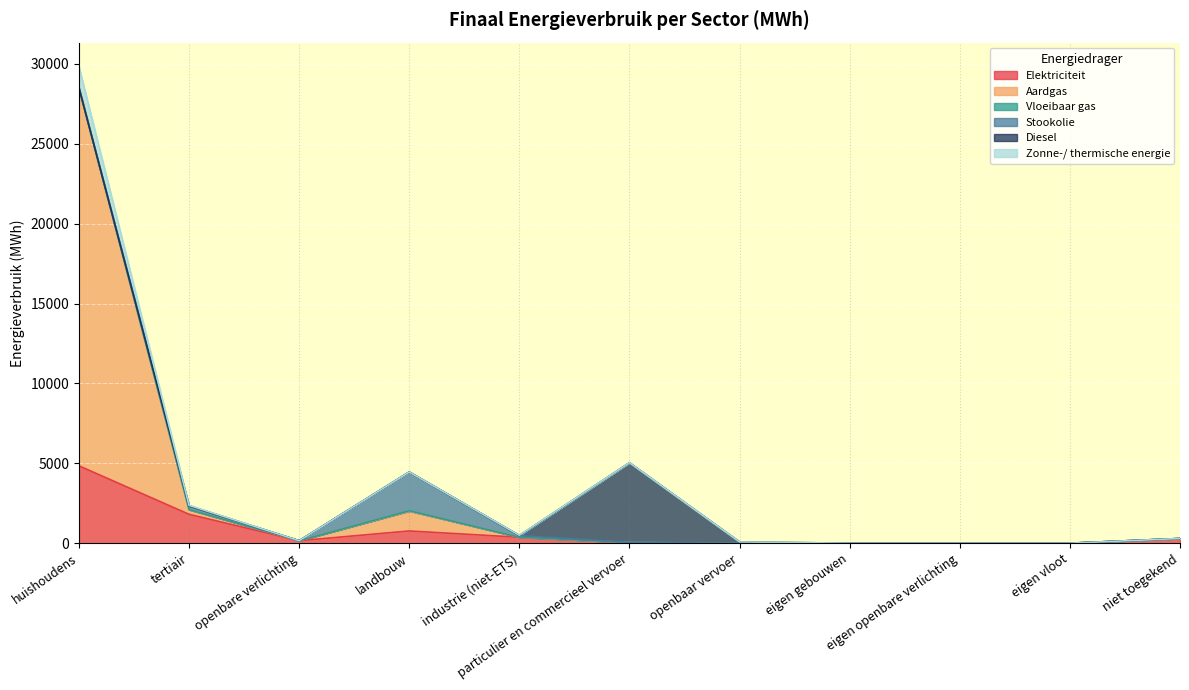

Where is Elektriciteit nearest to the value 2421?

tertiair